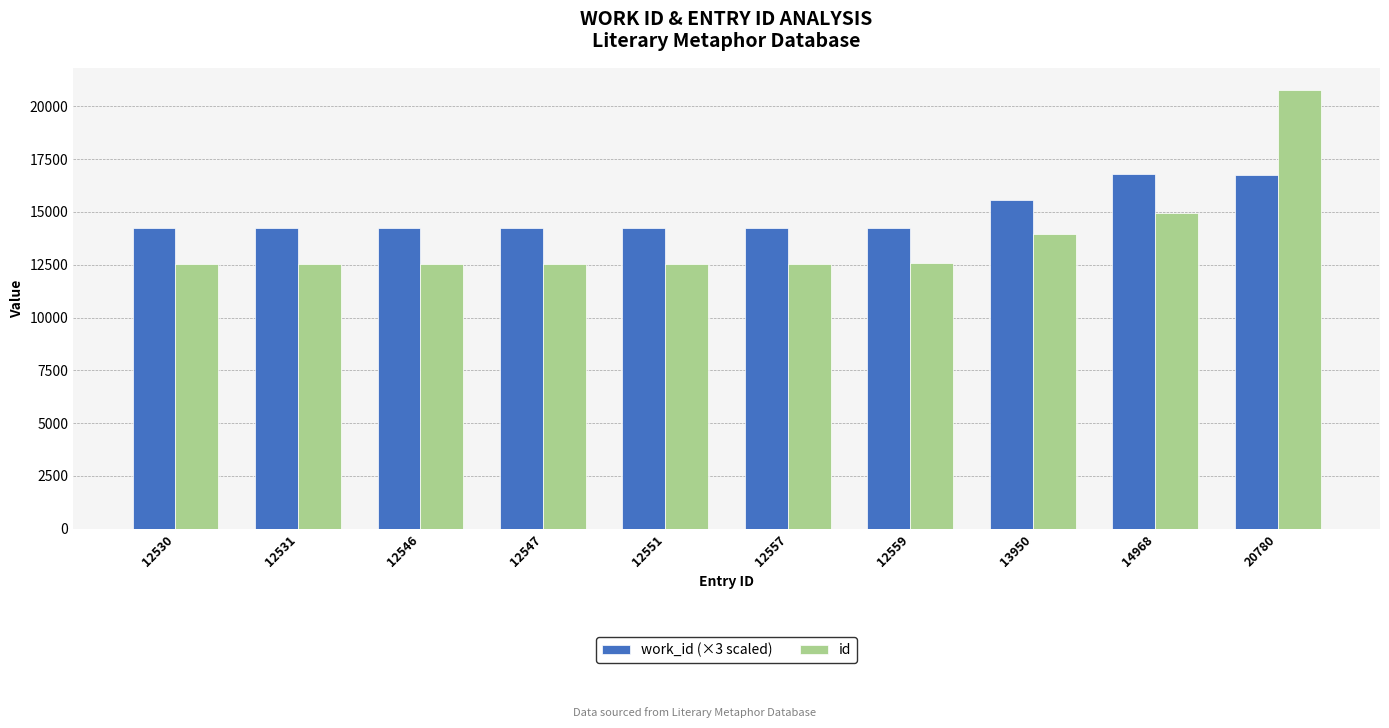

Which series changed the most between 12530 and 20780?

id